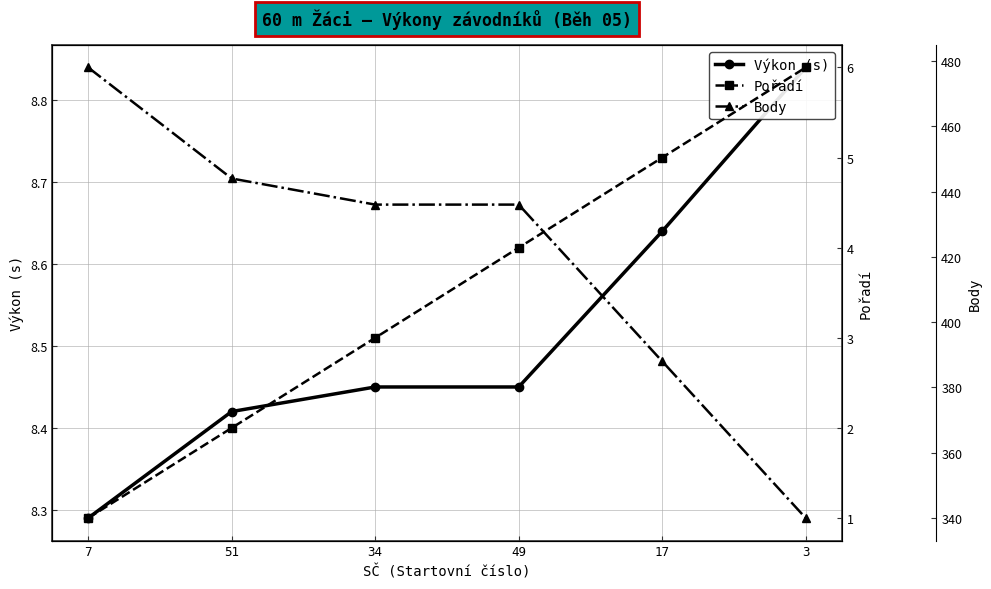

Reading left to right, transcribe all the data shown in this chart.

Výkon (s): 7=8.3	51=8.4	34=8.4	49=8.4	17=8.6	3=8.8
Pořadí: 7=1.0	51=2.0	34=3.0	49=4.0	17=5.0	3=6.0
Body: 7=478.0	51=444.0	34=436.0	49=436.0	17=388.0	3=340.0